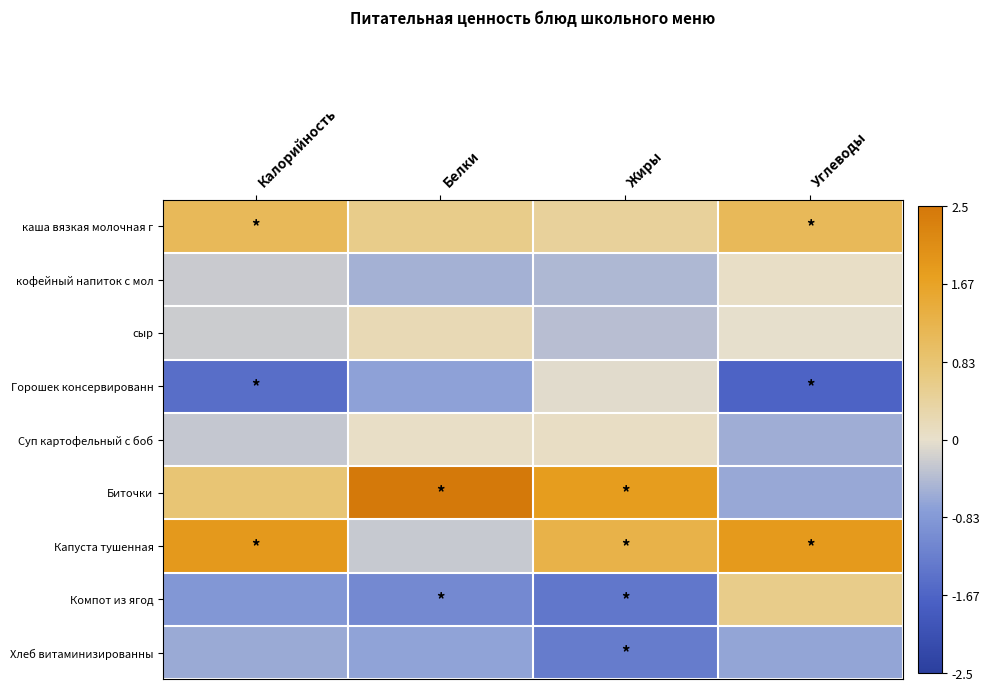

List the series in order of their peak value, lowest first.

Хлеб витаминизированны, Горошек консервированн, кофейный напиток с мол, Суп картофельный с боб, сыр, Компот из ягод, каша вязкая молочная г, Капуста тушенная, Биточки